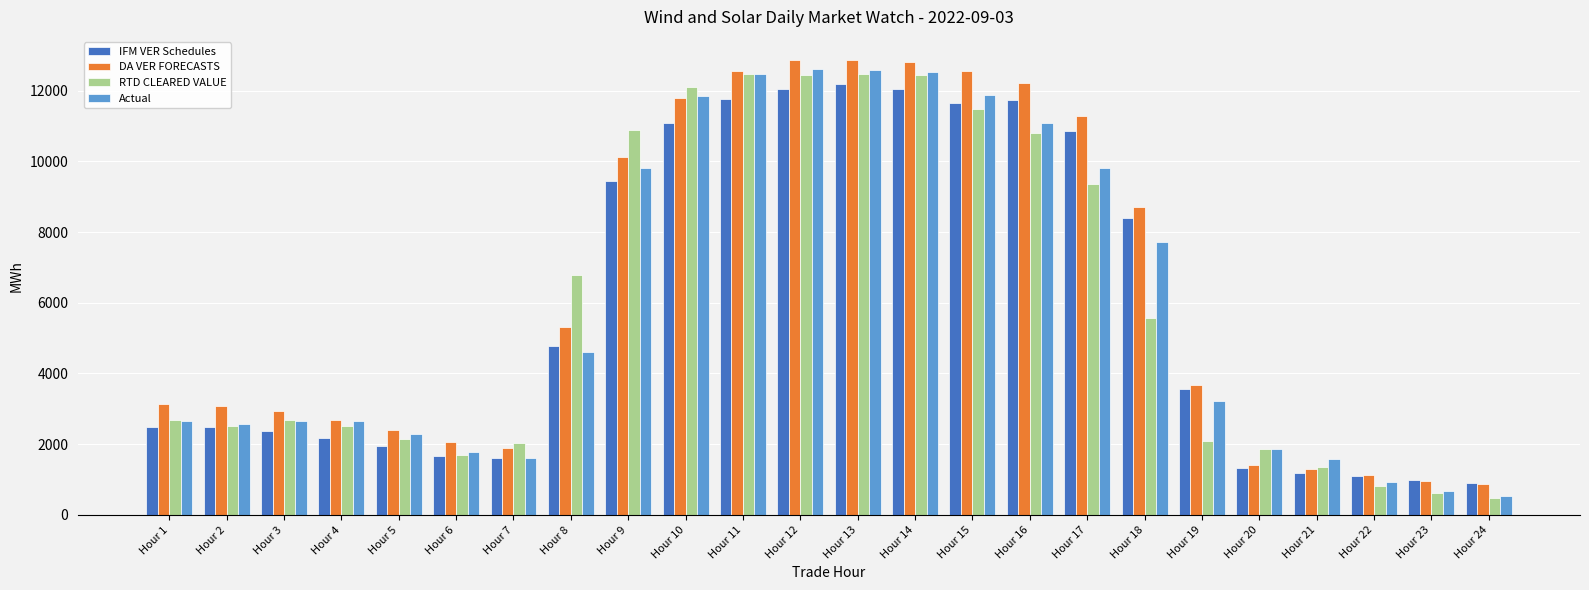

What is the value of the DA VER FORECASTS bar at the 5th from the left?

2402.7